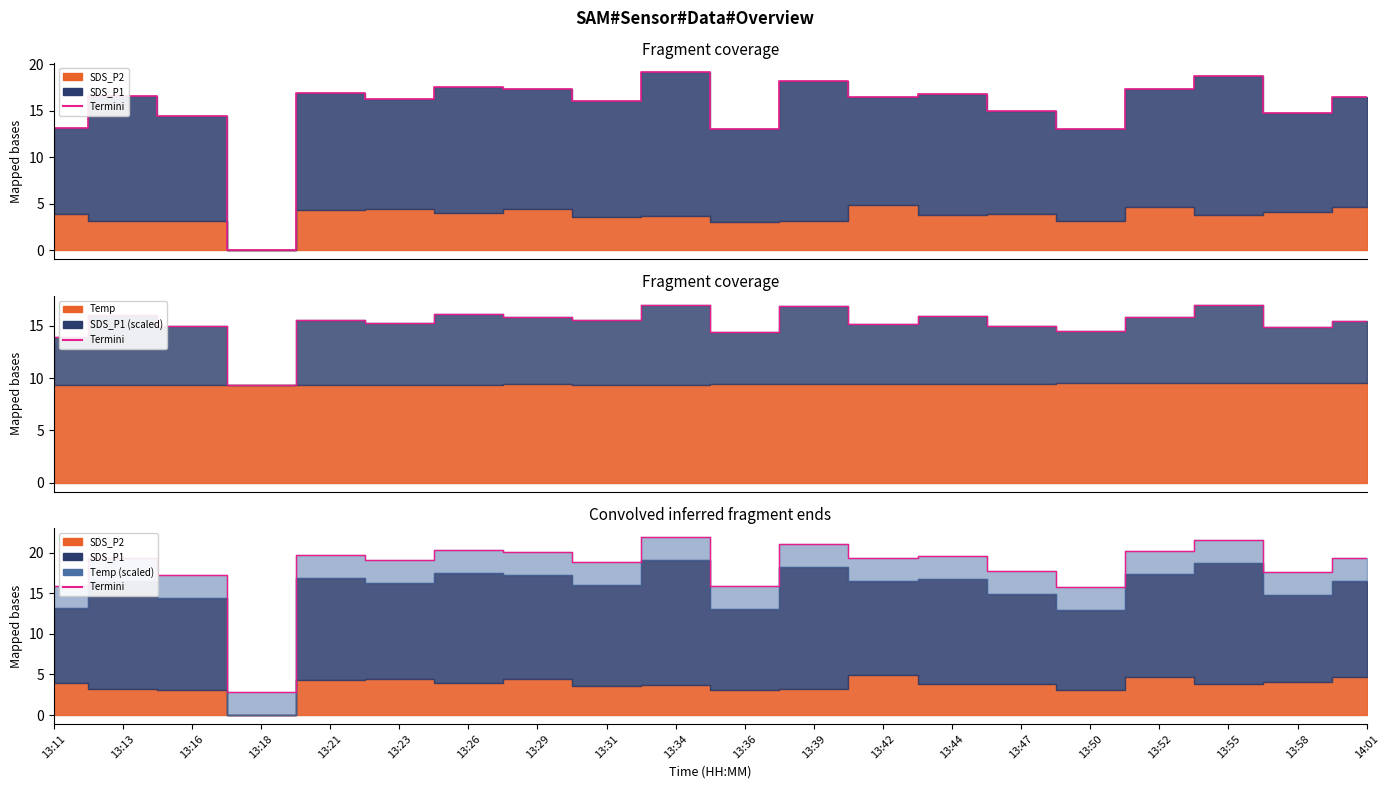

List the labels in order of value, largest first.

13:34, 13:55, 13:39, 13:26, 13:52, 13:29, 13:21, 13:44, 14:01, 13:13, 13:42, 13:23, 13:31, 13:47, 13:58, 13:16, 13:11, 13:36, 13:50, 13:18